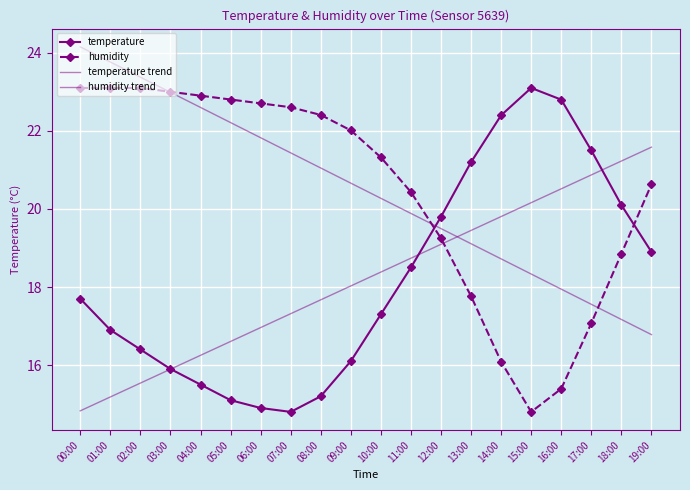

True or false: humidity has more than 0 points higher than both neighbors.

False